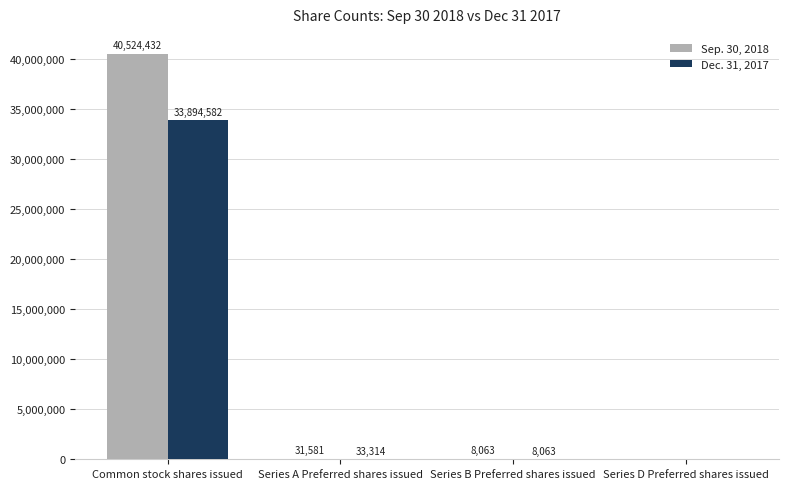

What is the total value across all series at Series B Preferred shares issued?

16126